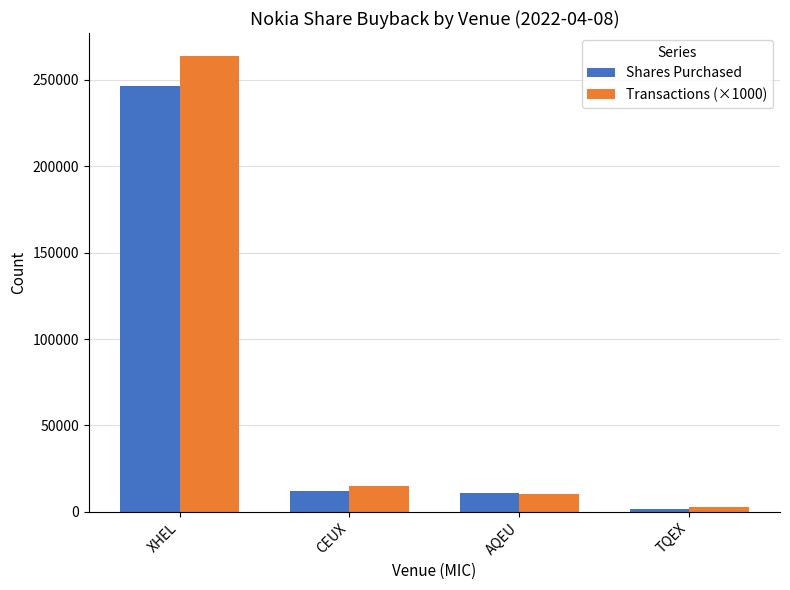

How many groups of bars are there?

4